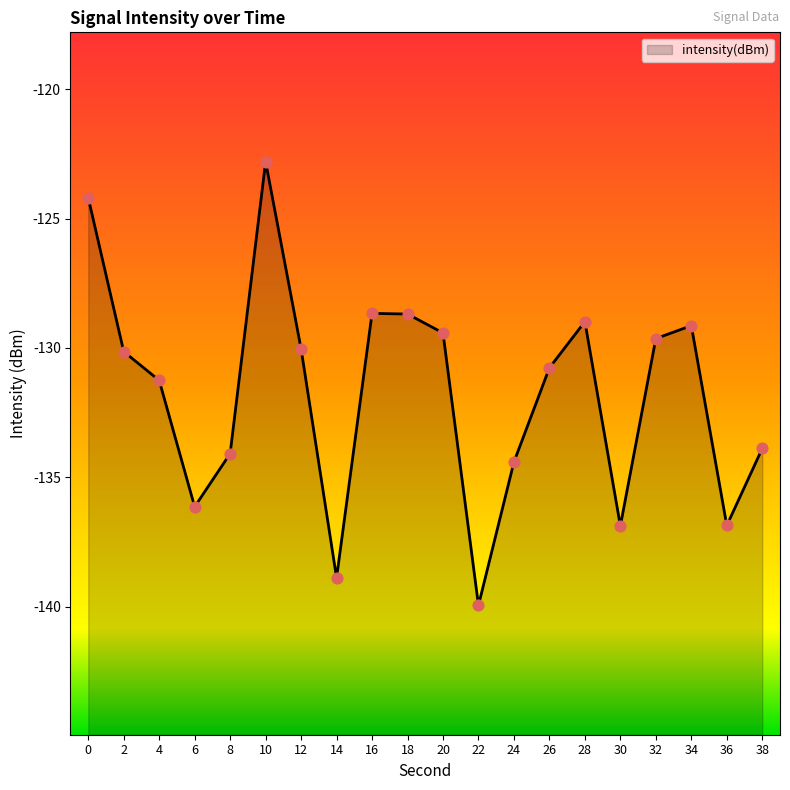

Between 22 and 8, which is larger?

8